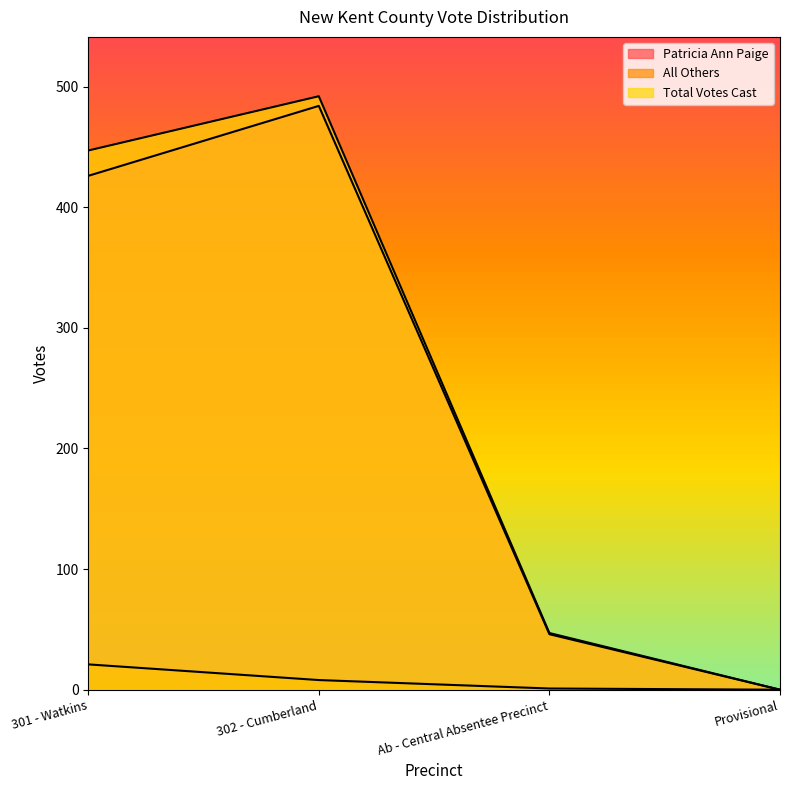

What is the difference between the second highest and second lowest values in the Total Votes Cast series?

400